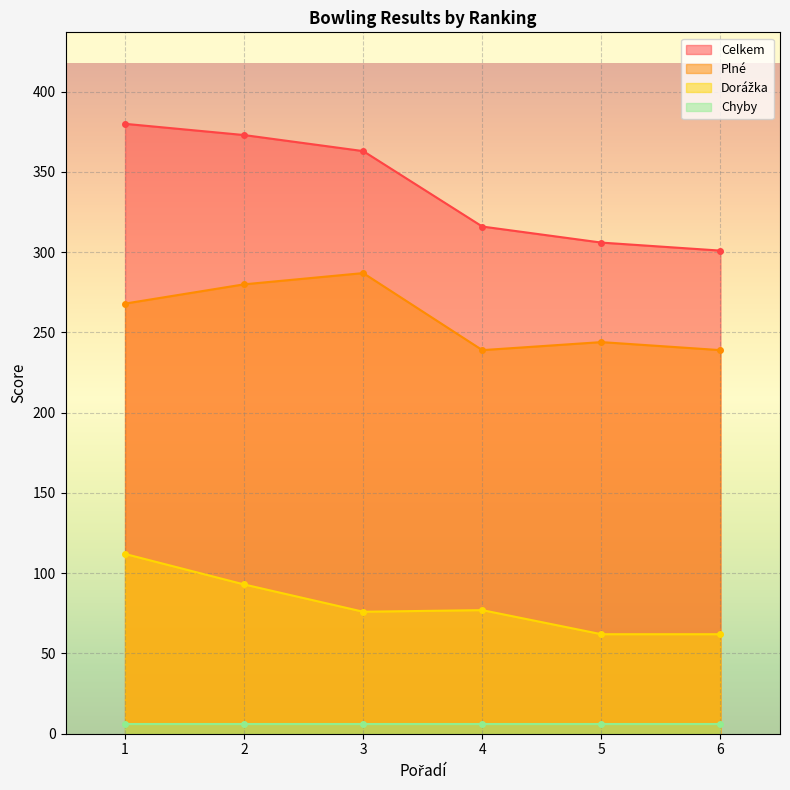

True or false: Celkem and Dorážka intersect in this chart.

False